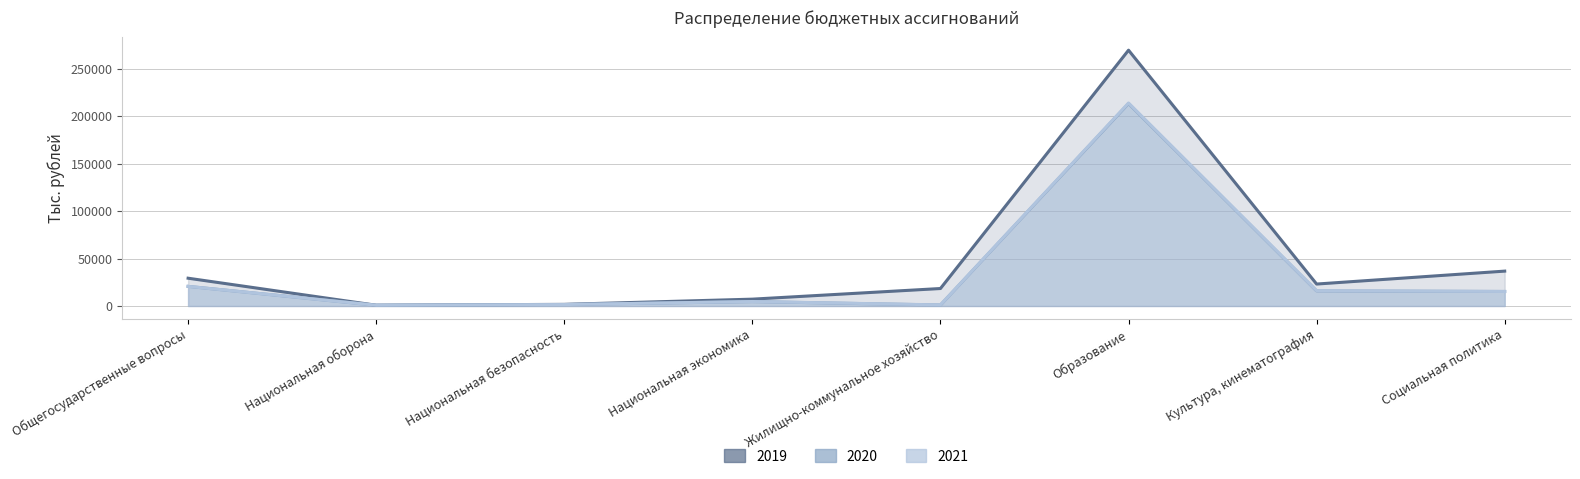

At which category does the chart reach its peak across all series?

Образование